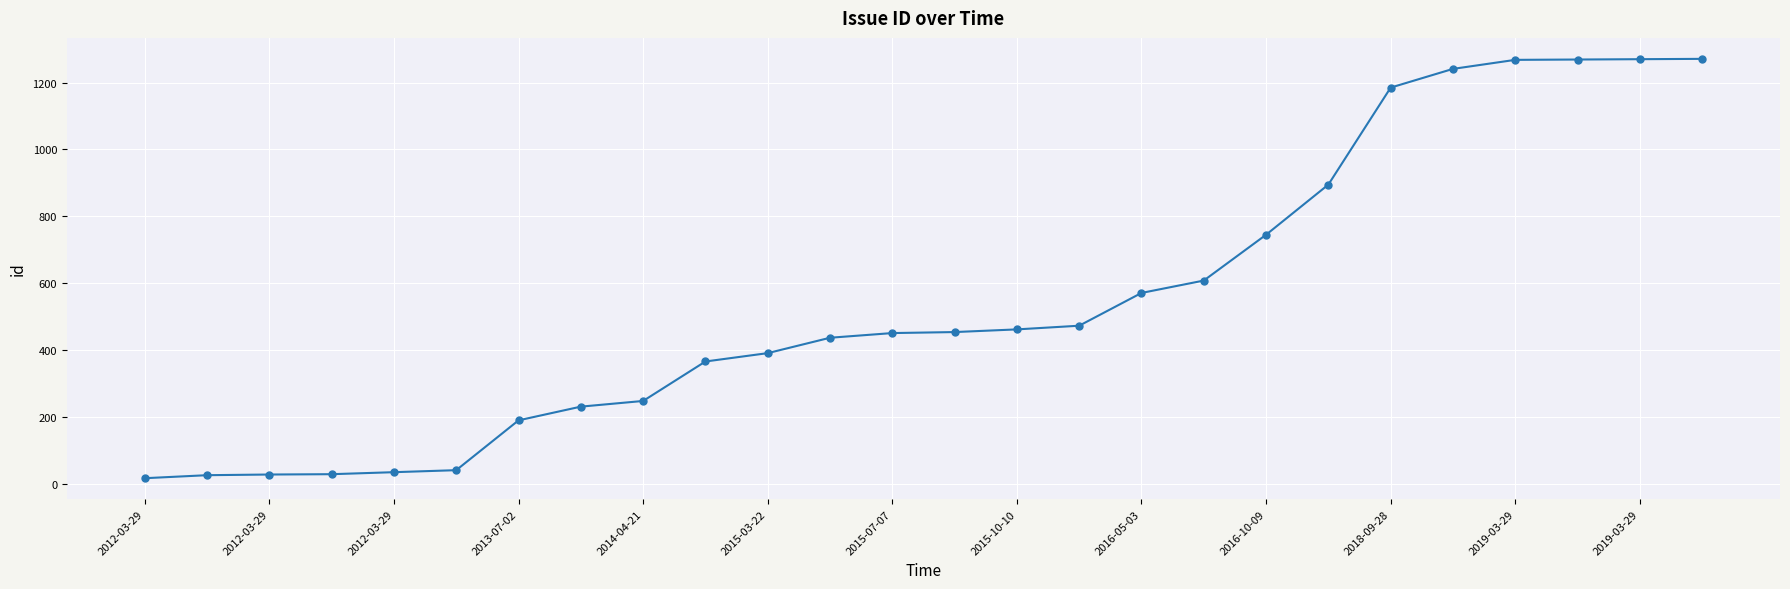

How many data points are less than 454?

13